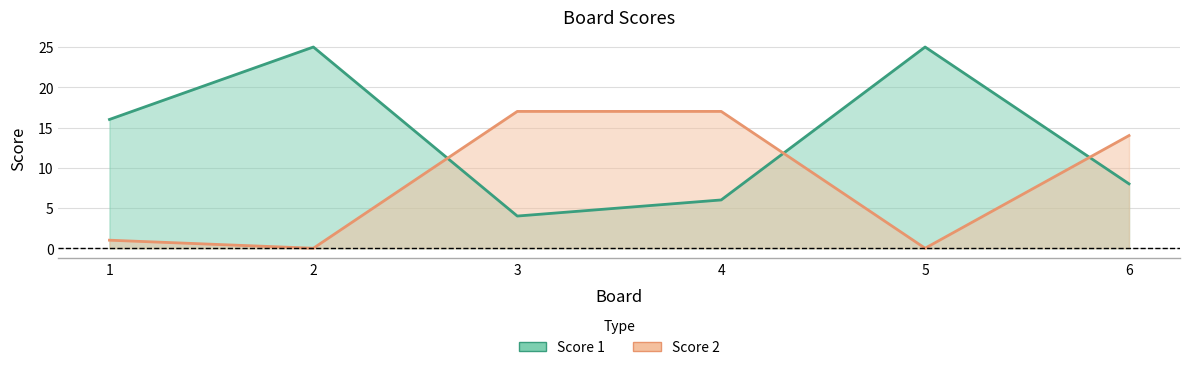

Is it true that Score 1 equals 2 at 3?

False